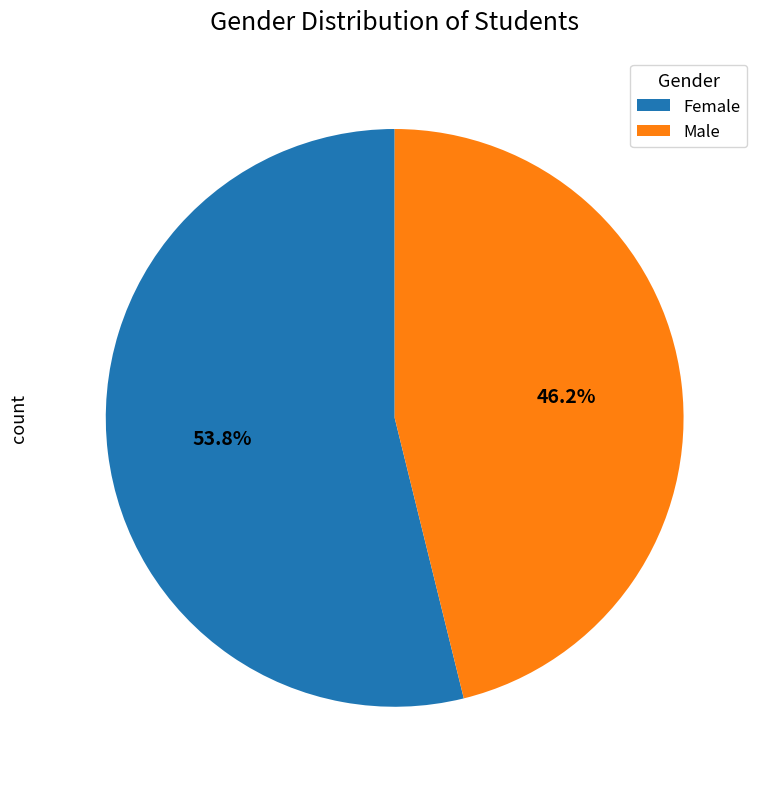

To the nearest percent, what is the difference between the largest and smallest slice percentages?

8%